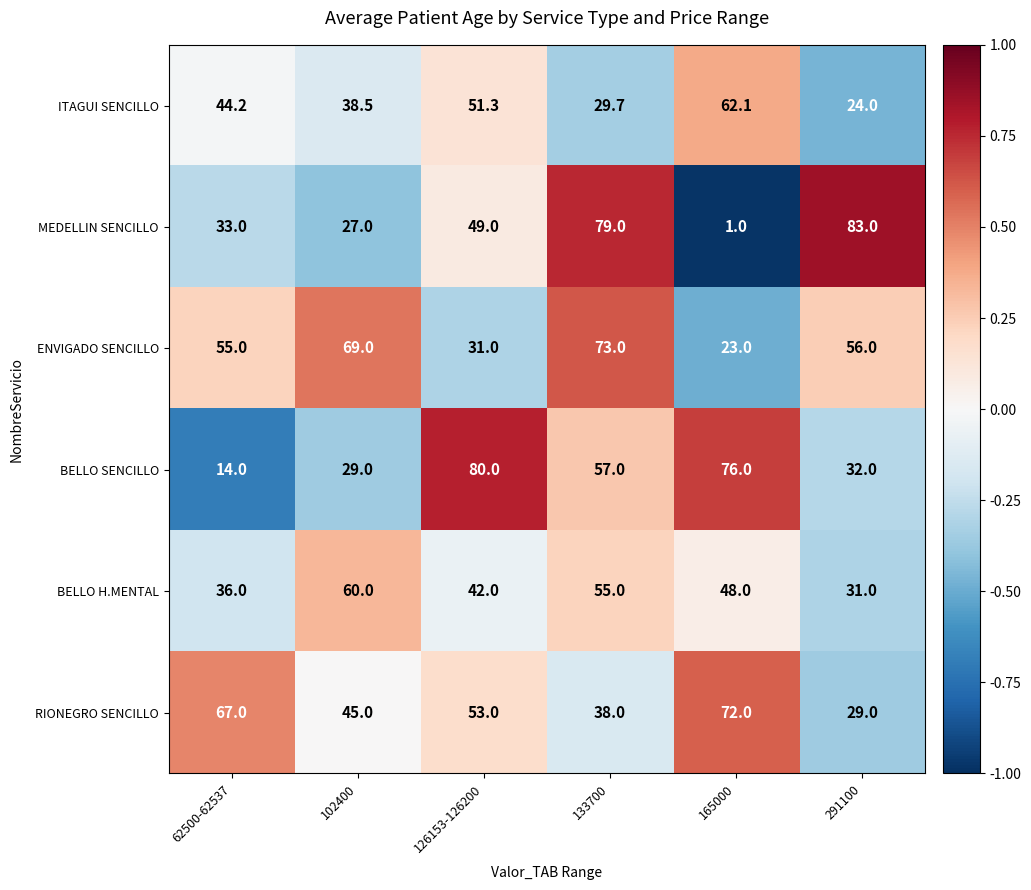

Which series has the largest range (max minus min)?

MEDELLIN SENCILLO